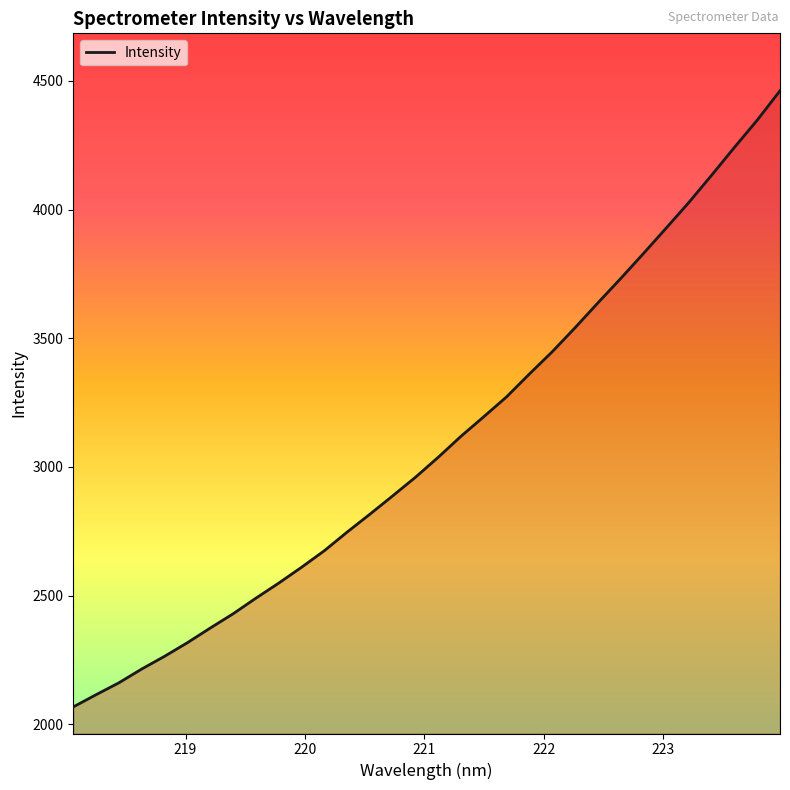

What is the difference between the maximum and minimum values?

2394.4